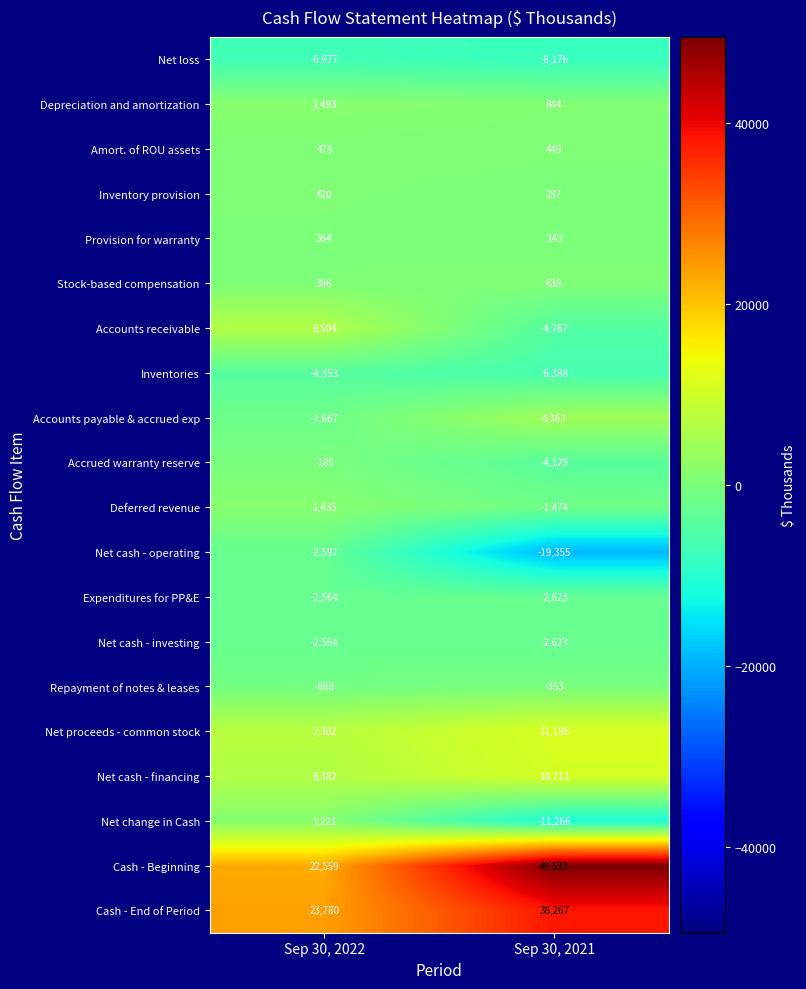

What is the sum of the Net proceeds - common stock values at Sep 30, 2022 and Sep 30, 2021?

18488